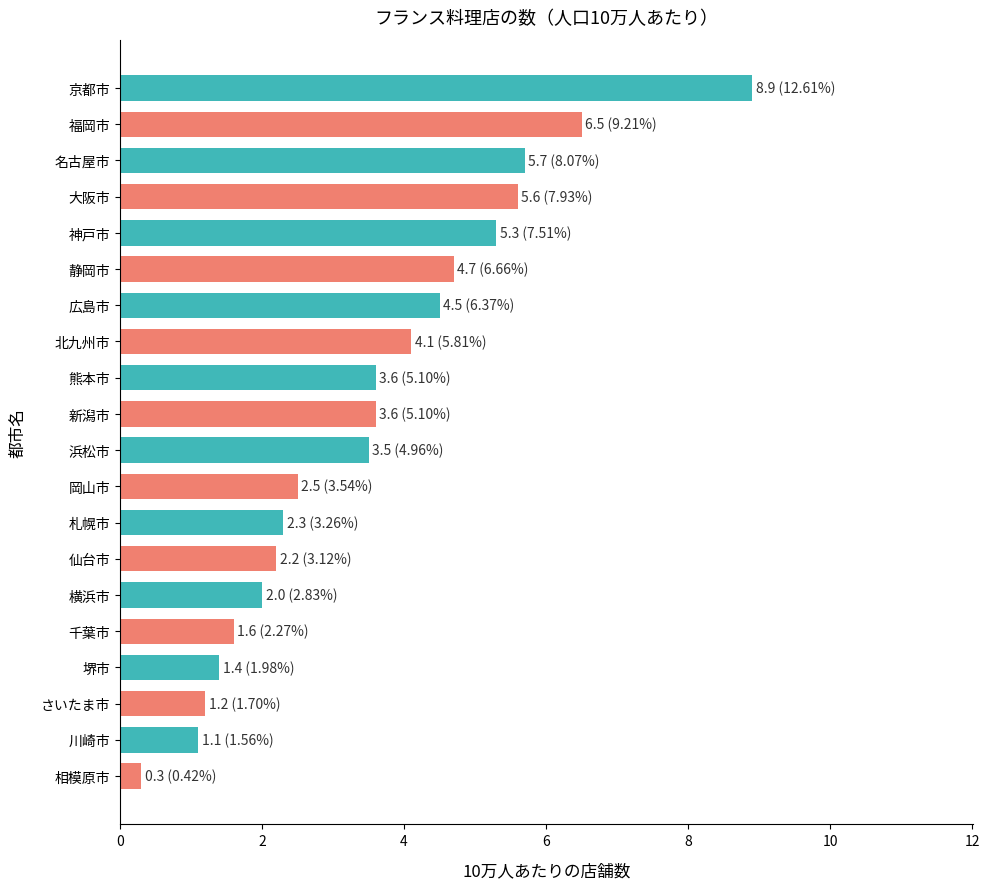

What is the average value?

3.5